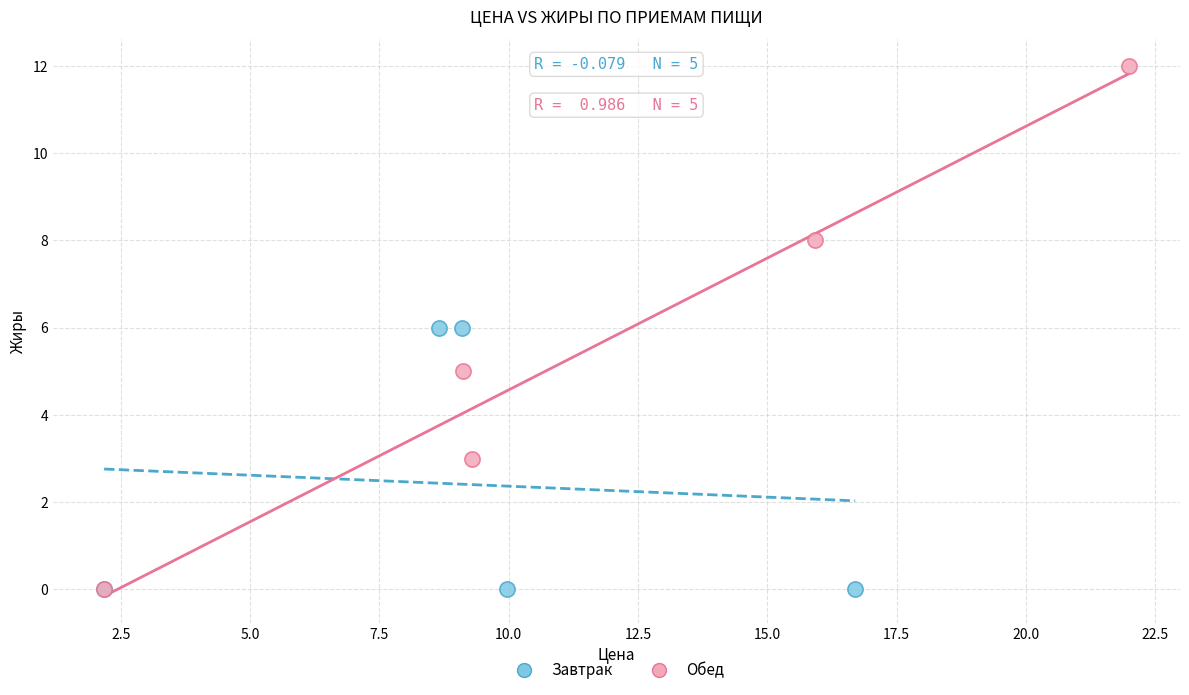

Which series reaches the maximum Y coordinate?

Обед